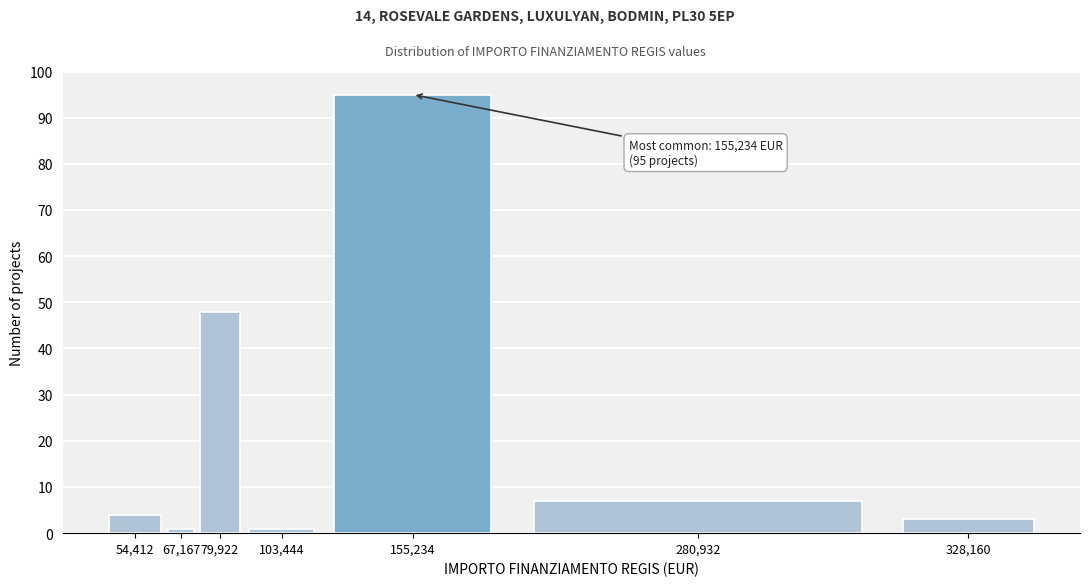

Reading left to right, list all the values displayed in this chart.

4	1	48	1	95	7	3